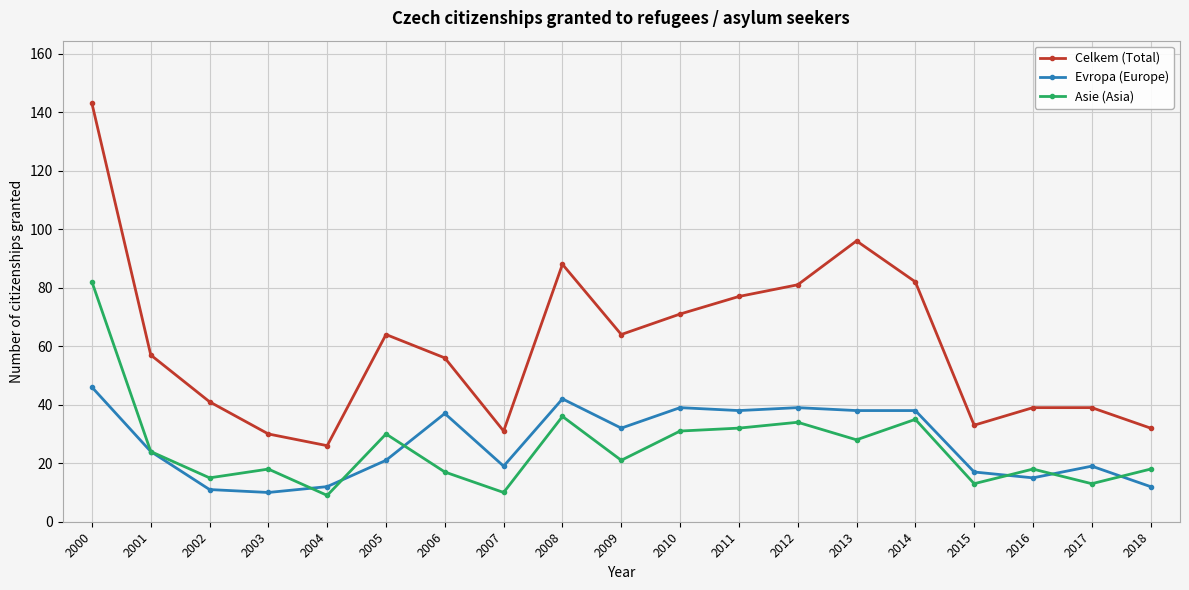

Reading right to left, transcribe all the data shown in this chart.

Celkem (Total): 32	39	39	33	82	96	81	77	71	64	88	31	56	64	26	30	41	57	143
Evropa (Europe): 12	19	15	17	38	38	39	38	39	32	42	19	37	21	12	10	11	24	46
Asie (Asia): 18	13	18	13	35	28	34	32	31	21	36	10	17	30	9	18	15	24	82